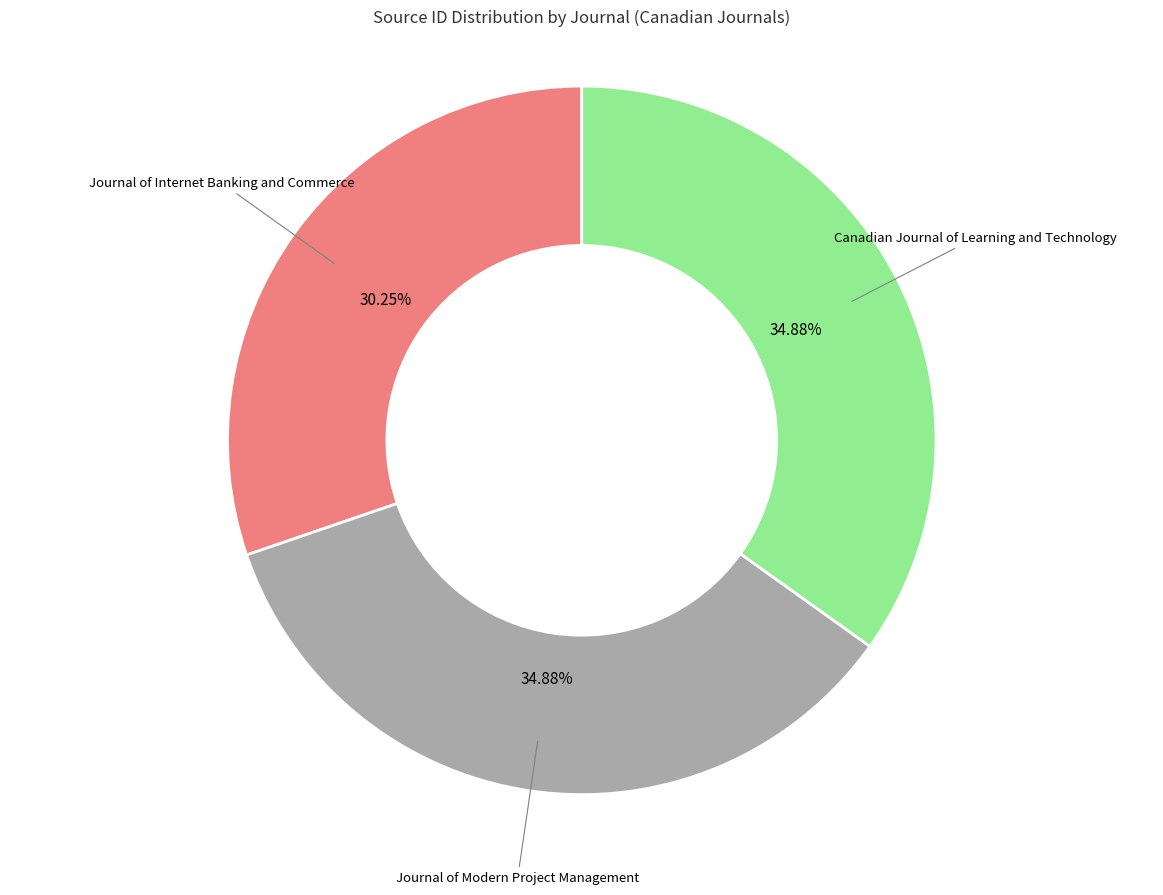

Is there a majority slice in this chart?

No